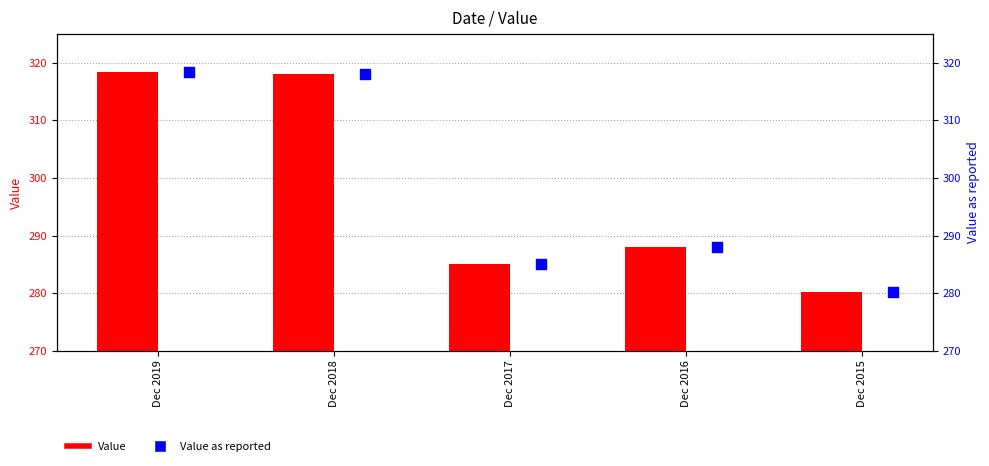

What are all the series names shown in the legend?

Value, Value as reported